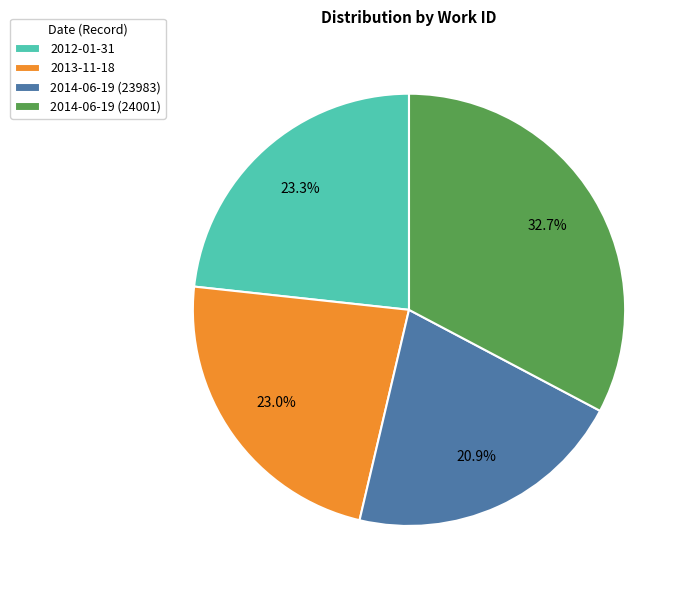

What percentage is the 2014-06-19 (23983) slice, to the nearest percent?

21%